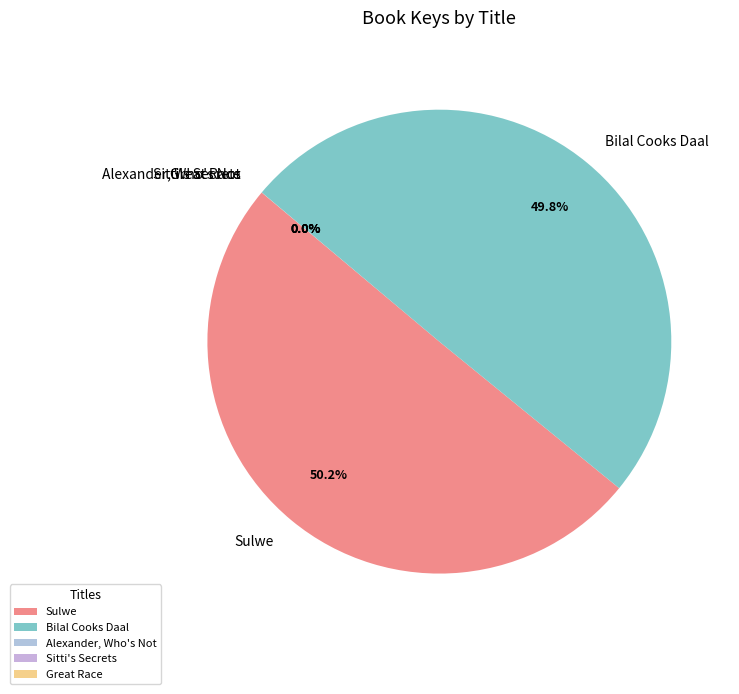

Which slice represents more than half of the pie?

Sulwe